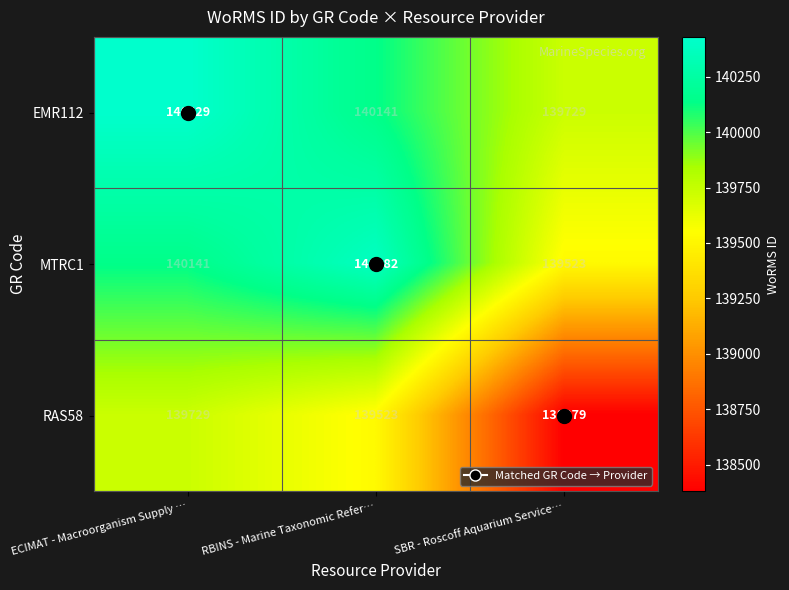

At SBR - Roscoff Aquarium Service…, list the series in order from largest to smallest.

EMR112, MTRC1, RAS58